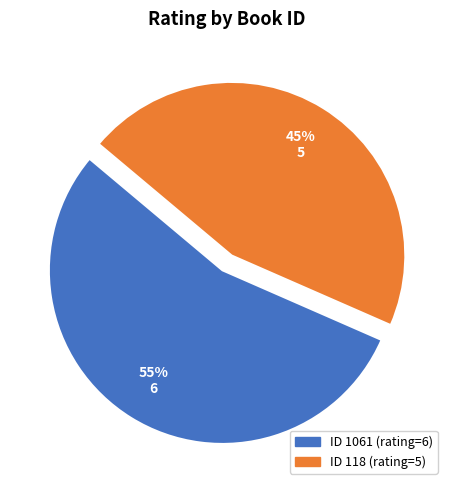

To the nearest percent, what is the average slice percentage?

50%